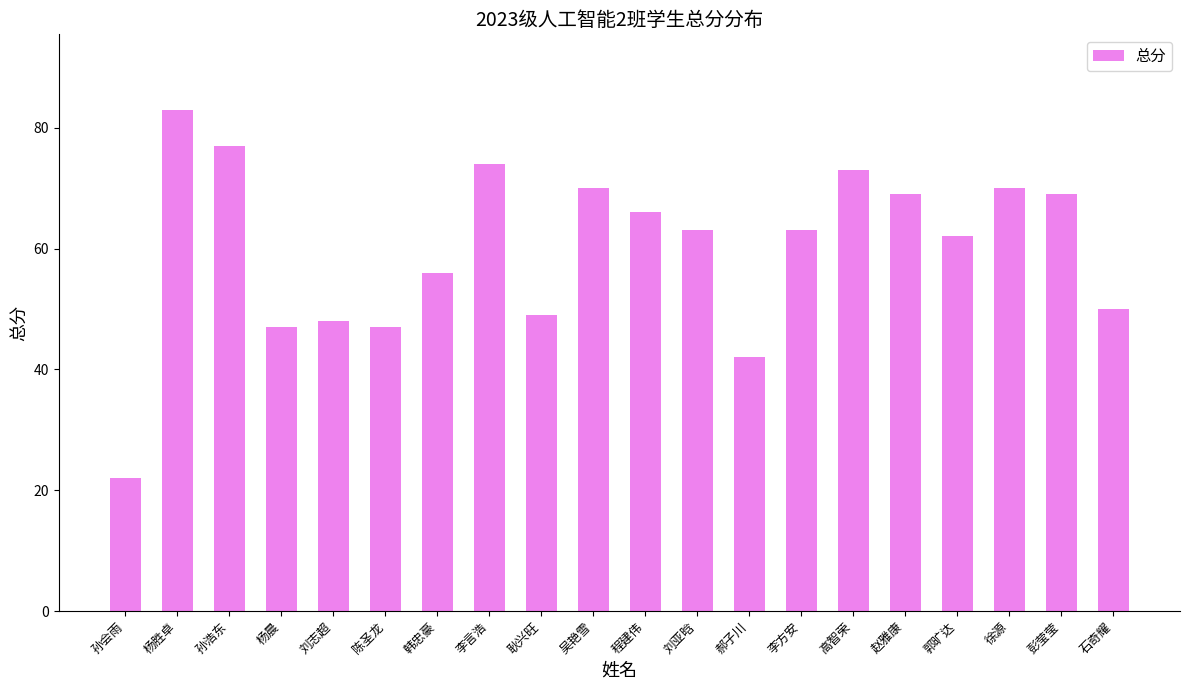

What is the average value?

60